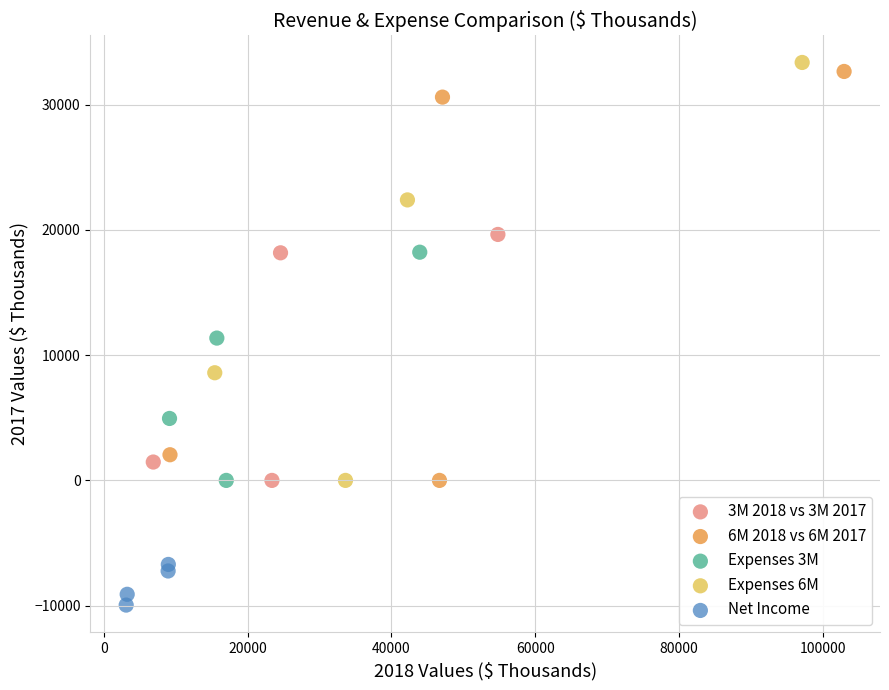

What are all the series names shown in the legend?

3M 2018 vs 3M 2017, 6M 2018 vs 6M 2017, Expenses 3M, Expenses 6M, Net Income